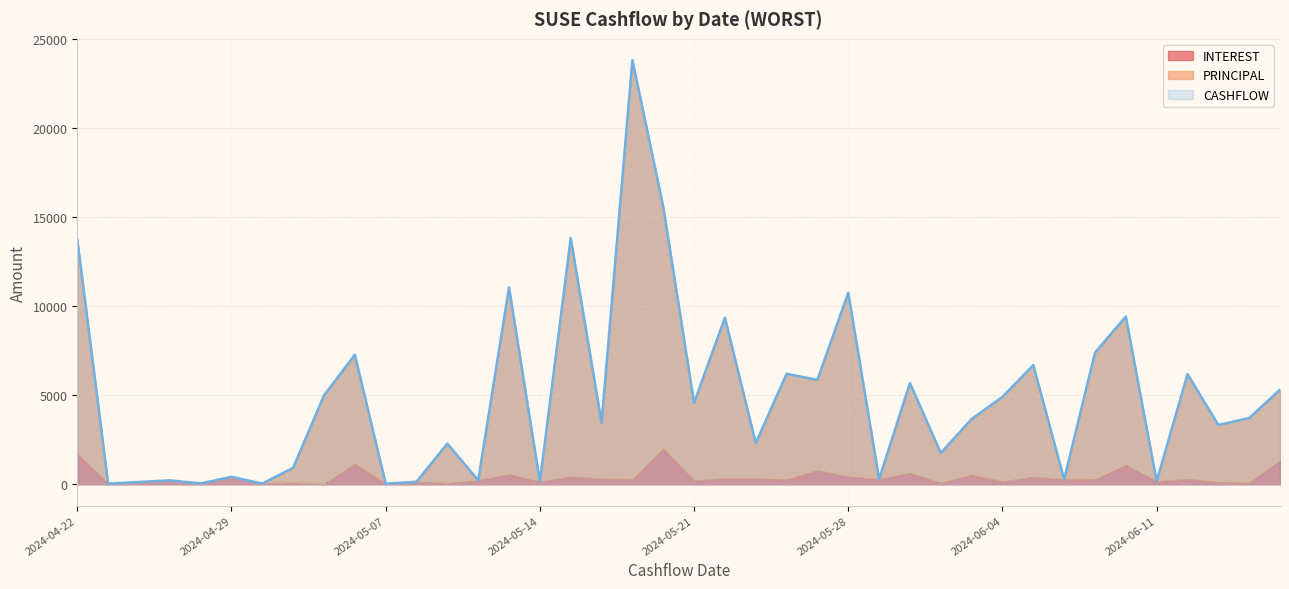

What is the average value of the CASHFLOW series?

4913.2